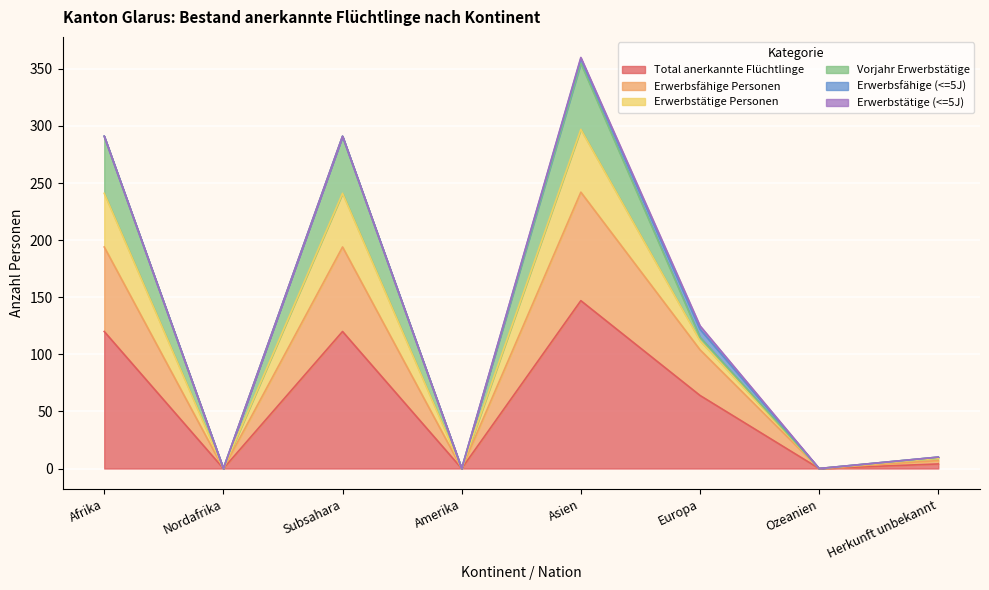

The Total anerkannte Flüchtlinge series shows -96 at Amerika. True or false?

False